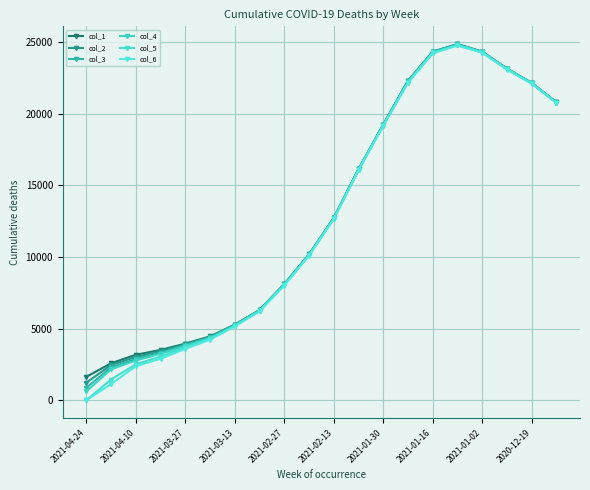

Where is the first local maximum for col_6?

15